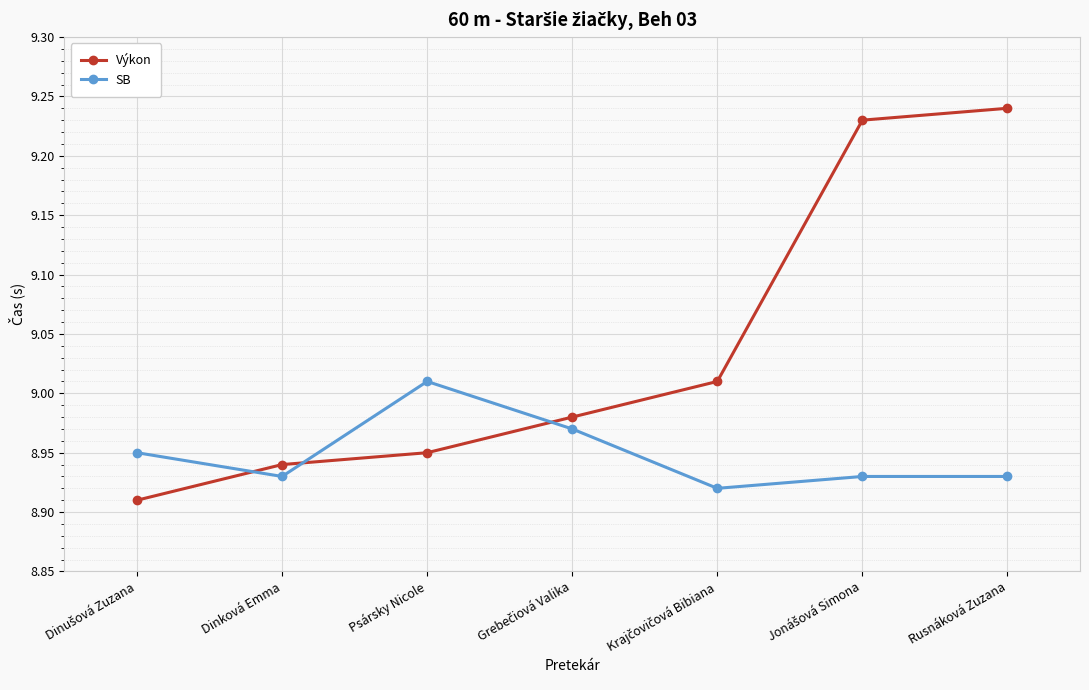

True or false: SB has more than 2 points higher than both neighbors.

False